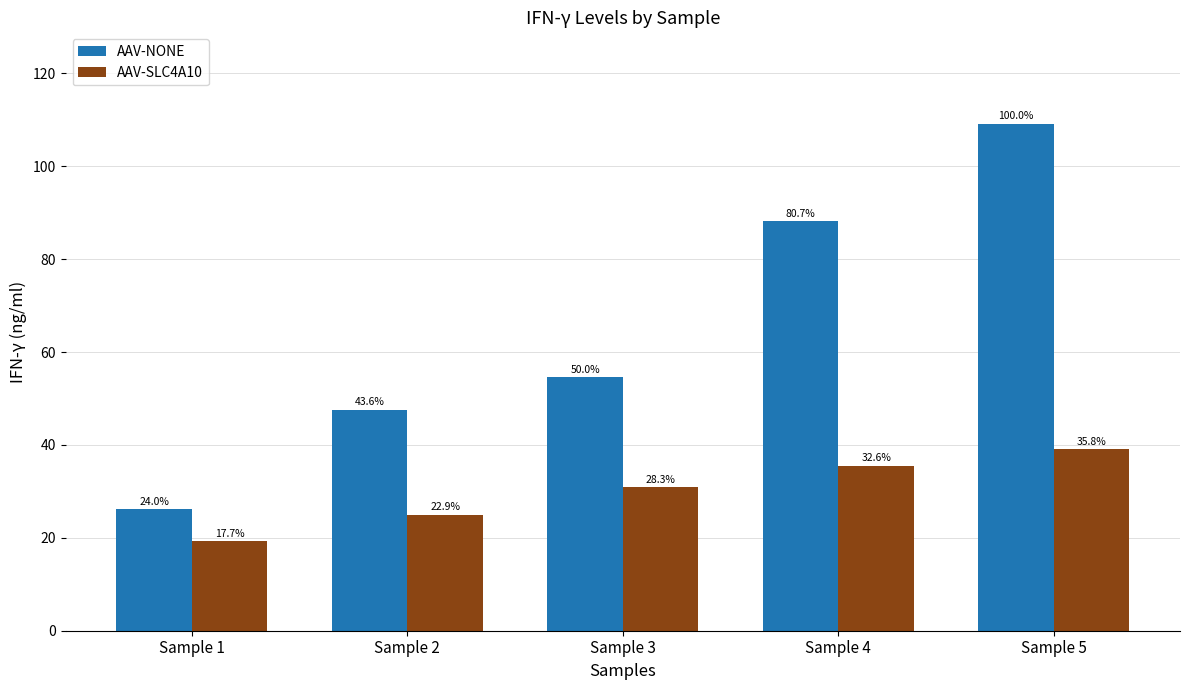

At Sample 4, list the series in order from largest to smallest.

AAV-NONE, AAV-SLC4A10